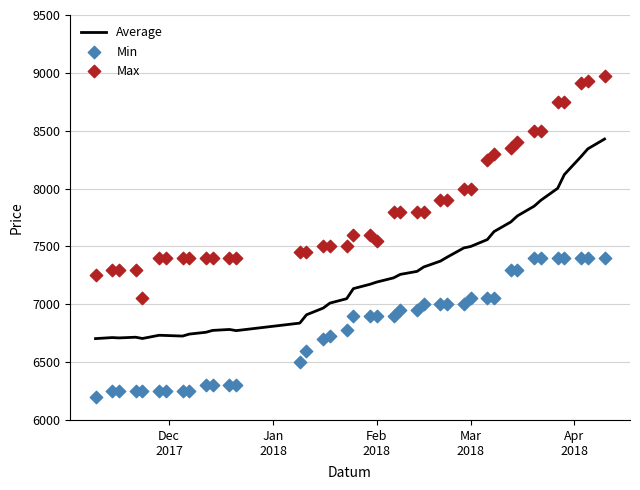

What are all the series names shown in the legend?

Average, Min, Max